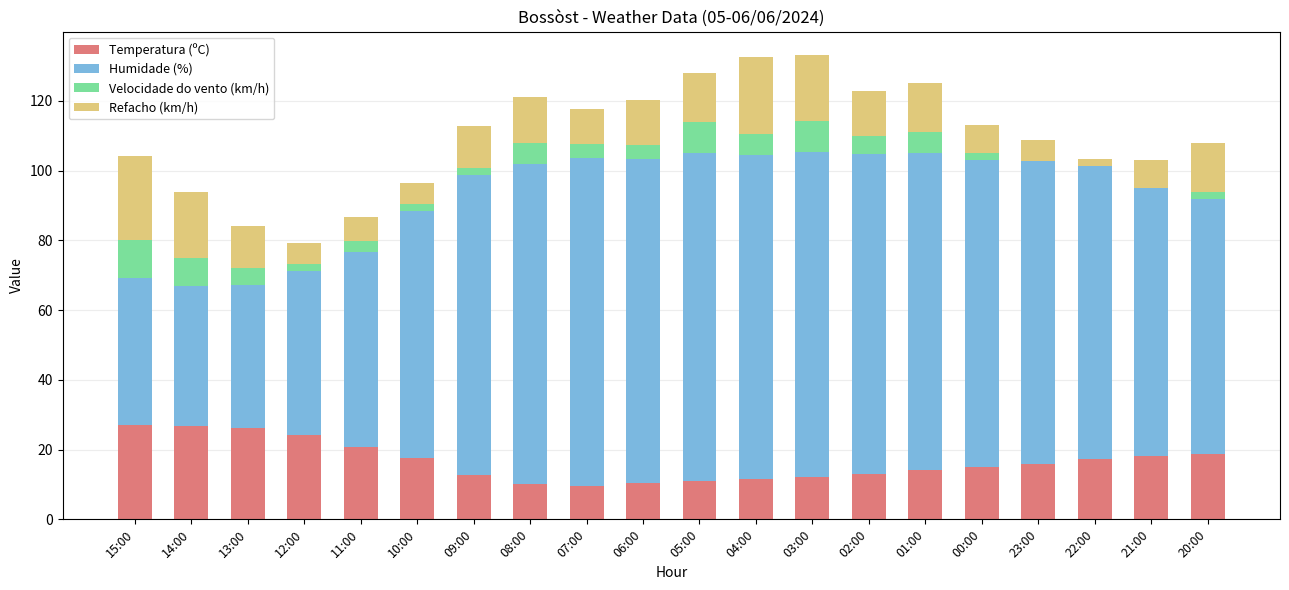

True or false: Temperatura (ºC) has a value of 9.7 at 07:00.

True